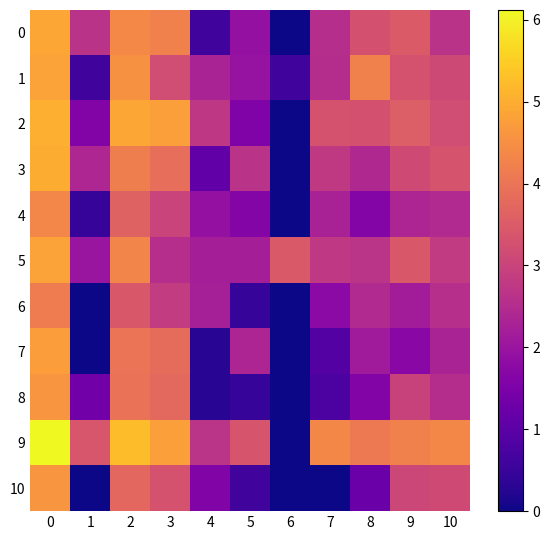

How many categories are shown in the chart?

11